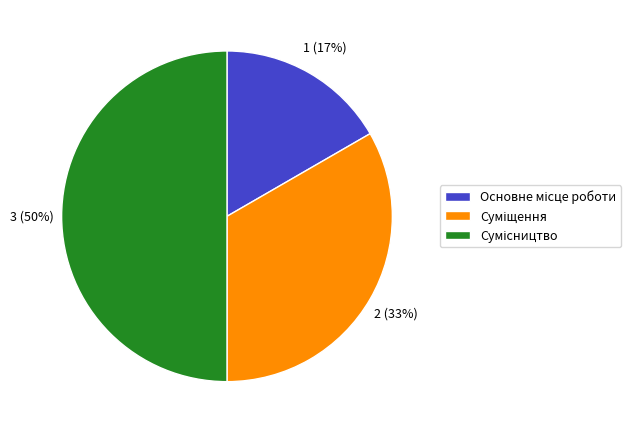

To the nearest percent, what is the difference between the largest and smallest slice percentages?

33%